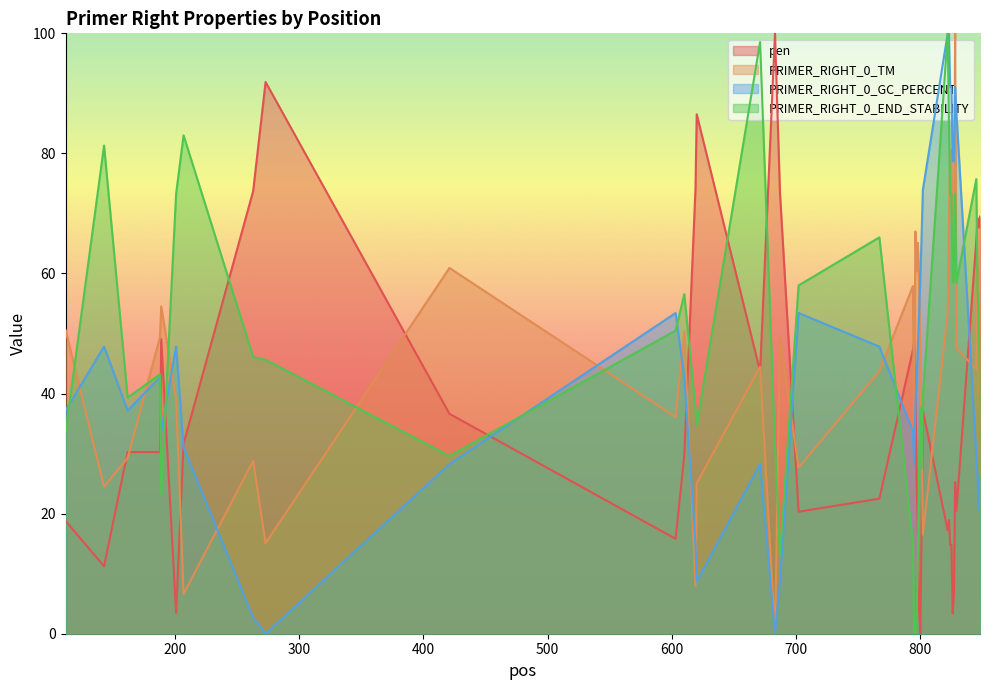

Rank the series at 845 from highest to lowest value.

PRIMER_RIGHT_0_END_STABILITY, pen, PRIMER_RIGHT_0_TM, PRIMER_RIGHT_0_GC_PERCENT